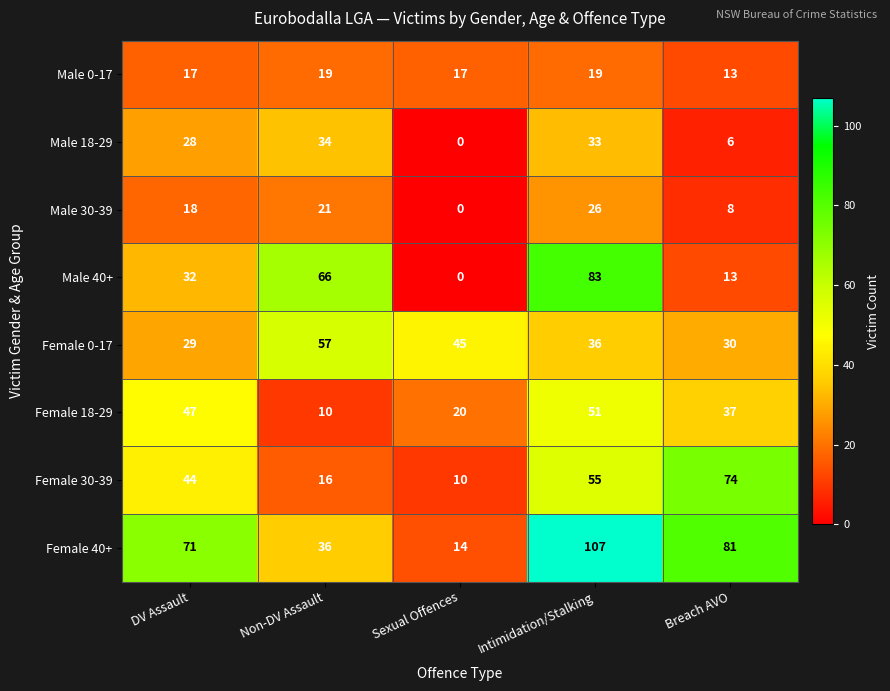

Rank the series by their maximum value, from highest to lowest.

Female 40+, Male 40+, Female 30-39, Female 0-17, Female 18-29, Male 18-29, Male 30-39, Male 0-17